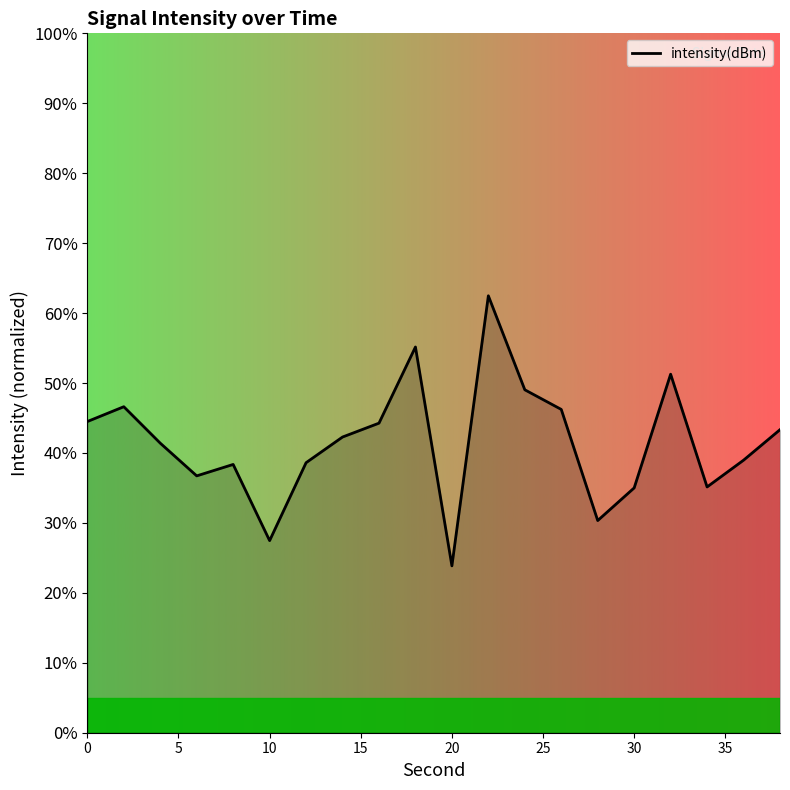

What is the greatest value displayed?

62.5